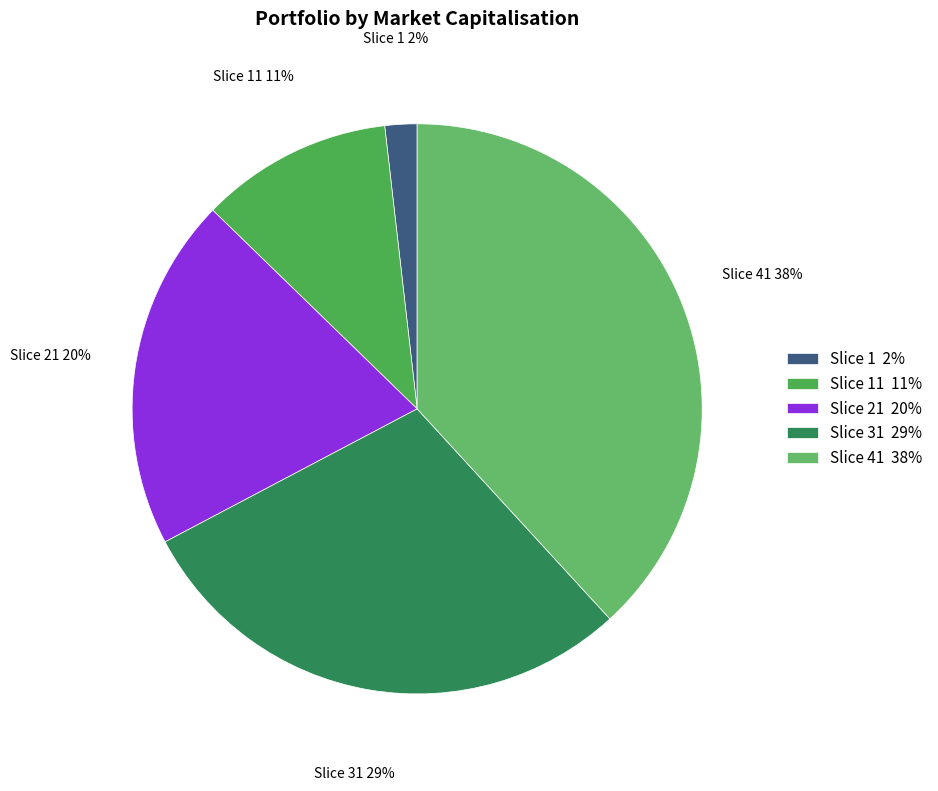

True or false: Slice 1 2% accounts for 8% of the total.

False